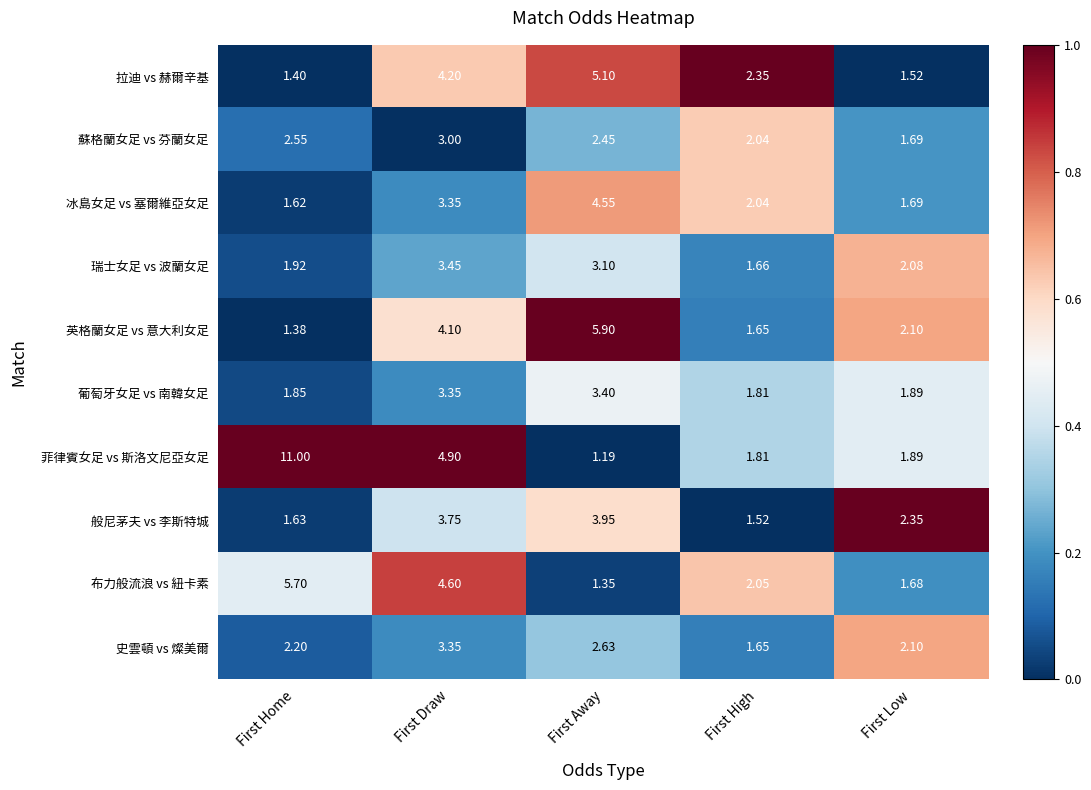

Which series changed the most between First Away and First Low?

英格蘭女足 vs 意大利女足